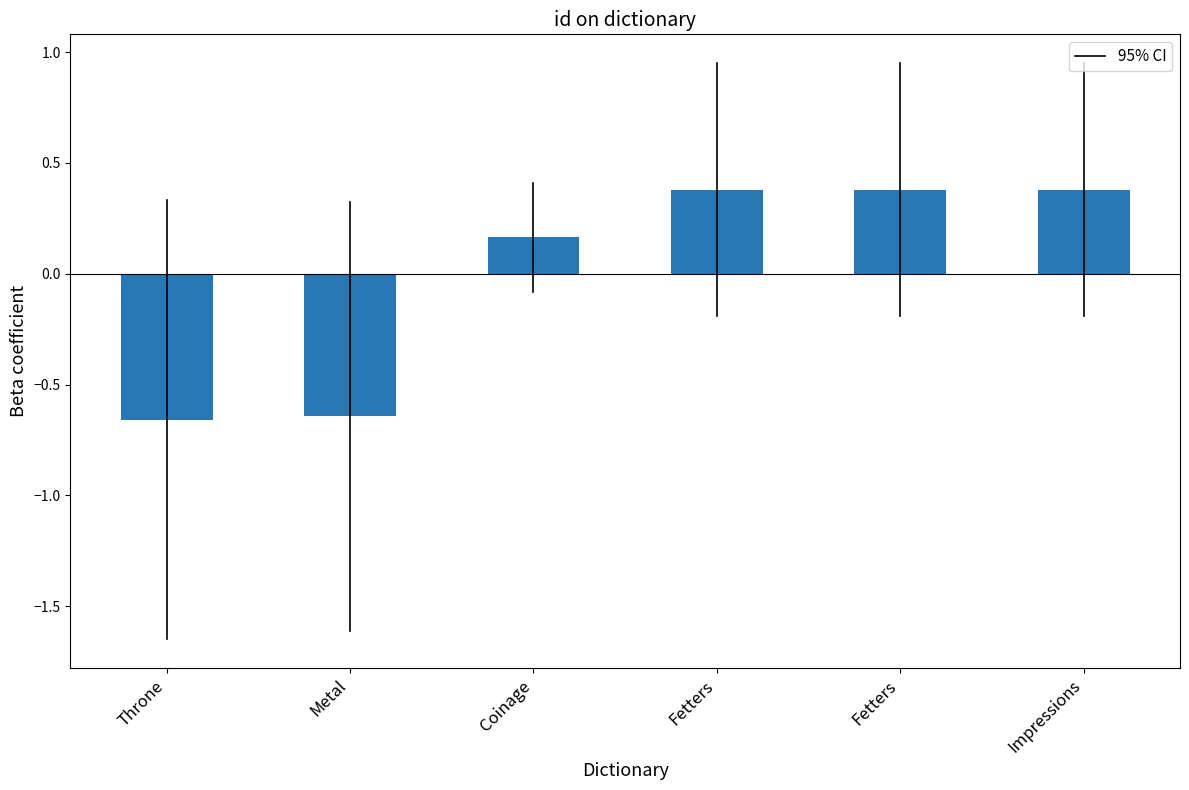

Are the bars horizontal?

No